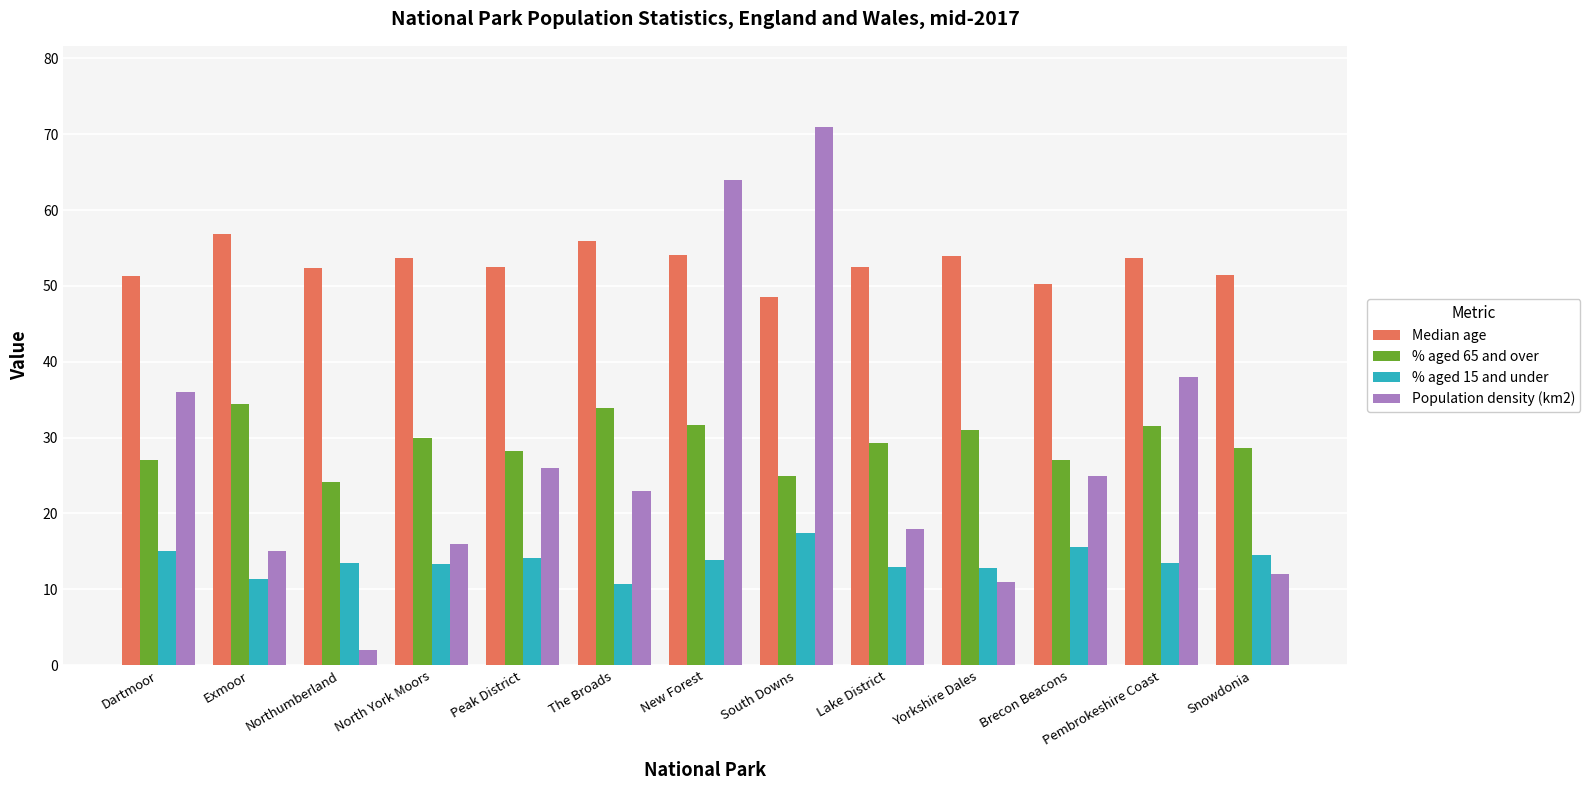

What is the spread (max minus min) of values at Northumberland?

50.3